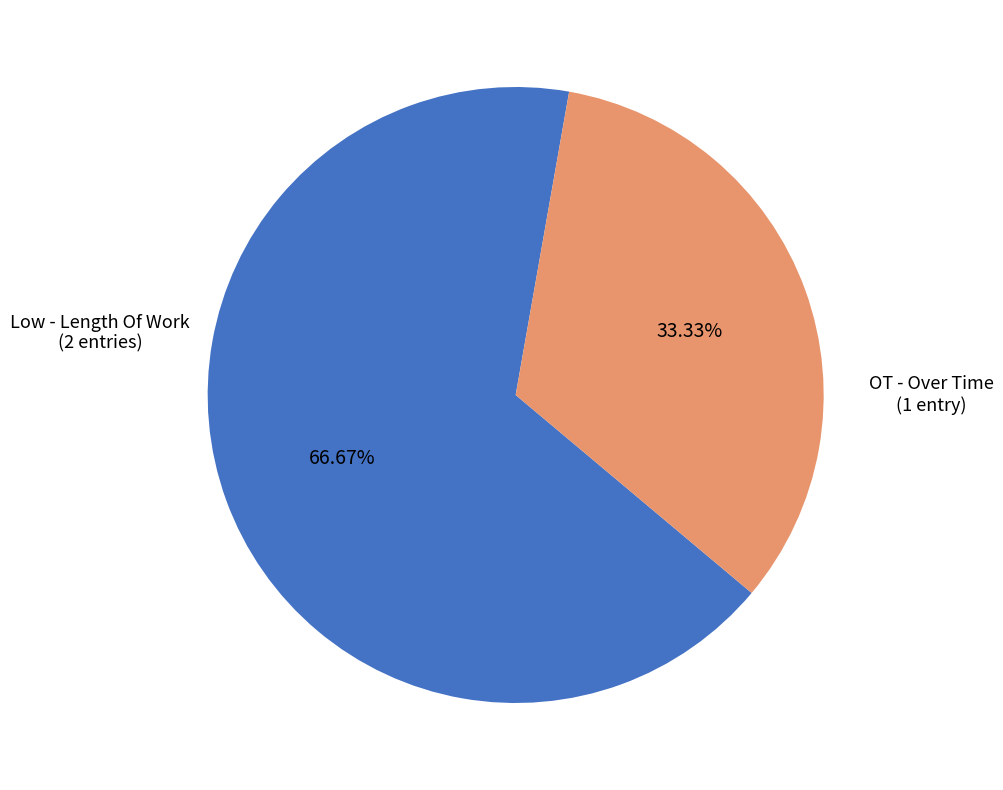

Count the number of slices in the pie.

2